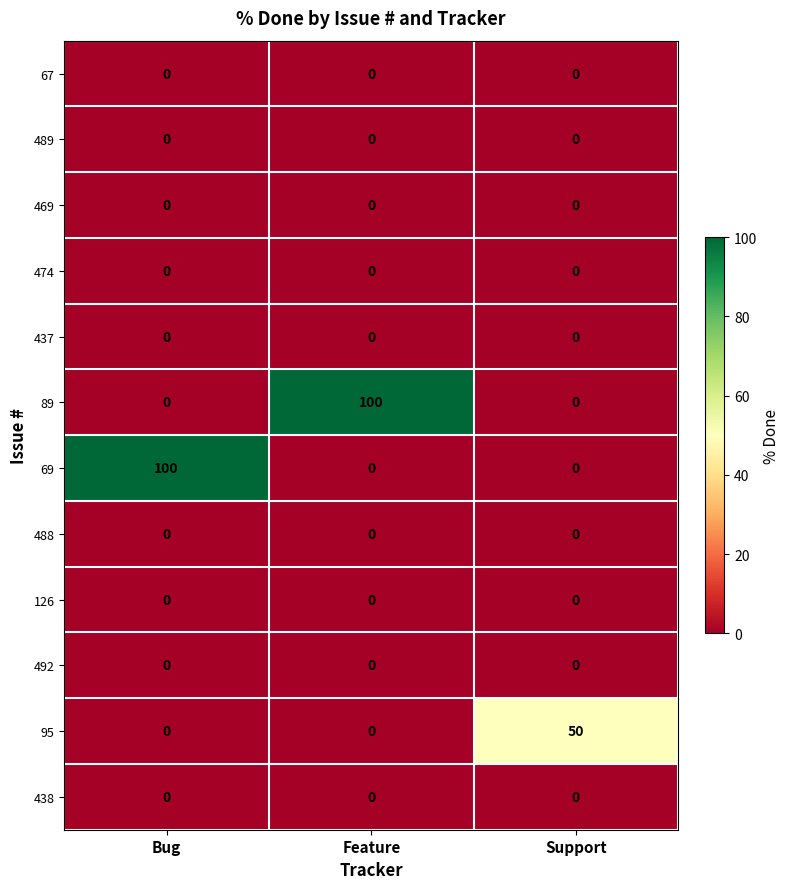

The value of 489 at Bug is 0. True or false?

True